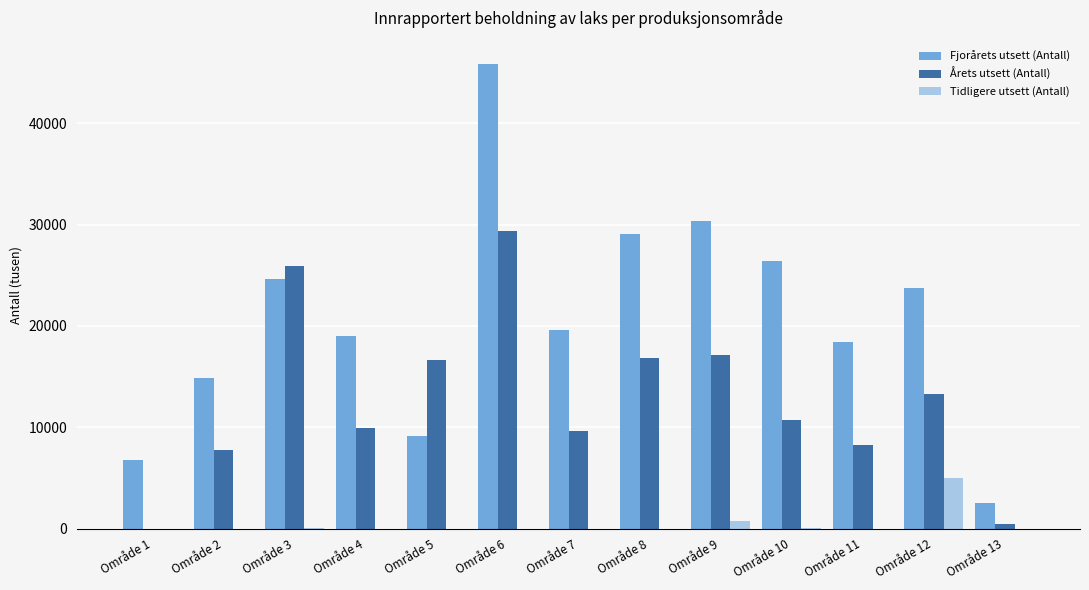

Where is Fjorårets utsett (Antall) nearest to the value 24195?

Område 3